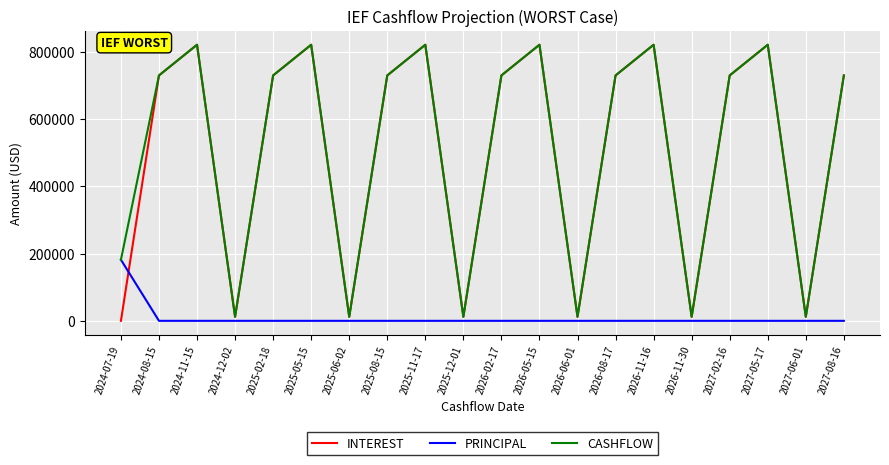

What is the maximum value shown in the chart?

821041.7